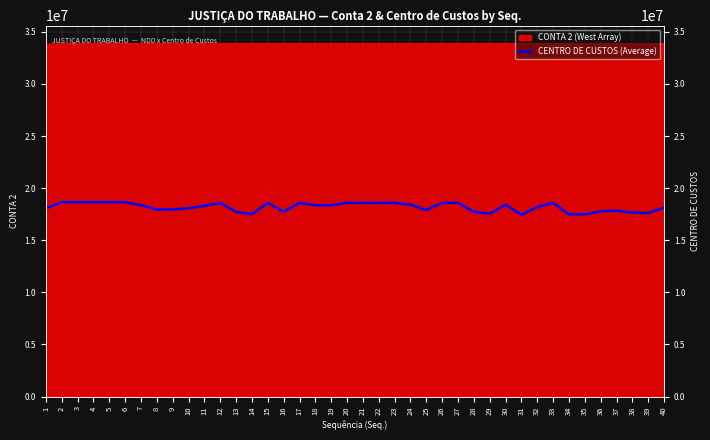

At which category does the data reach its first local peak?

12